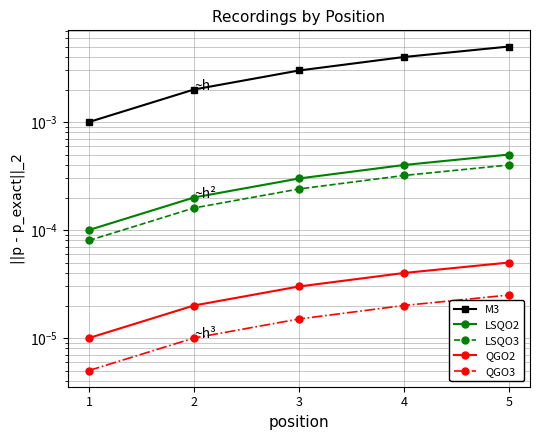

True or false: LSQO3 and QGO3 cross at least once.

False